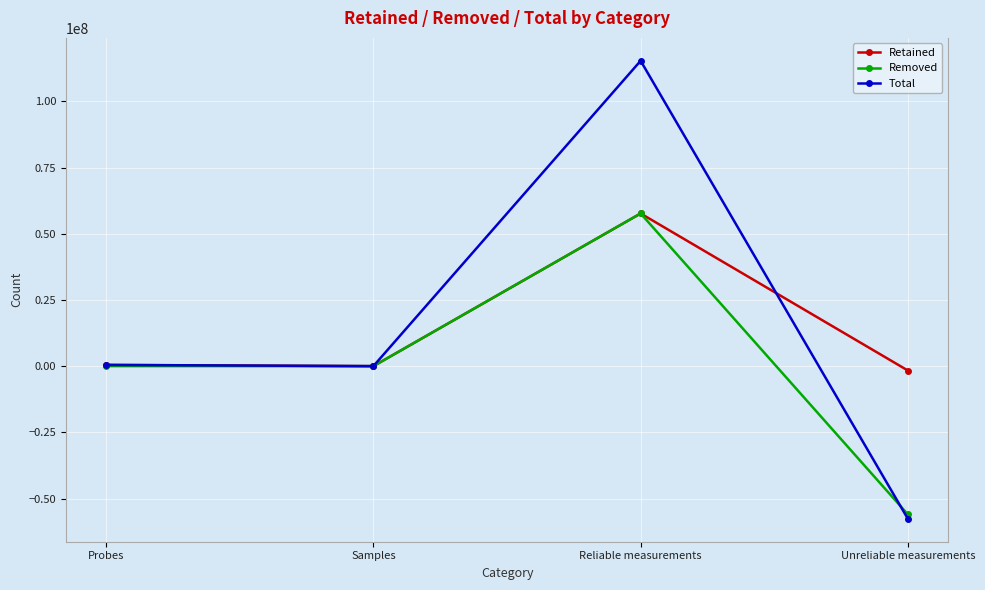

Read the Retained value at Probes, to the nearest 10.

451580